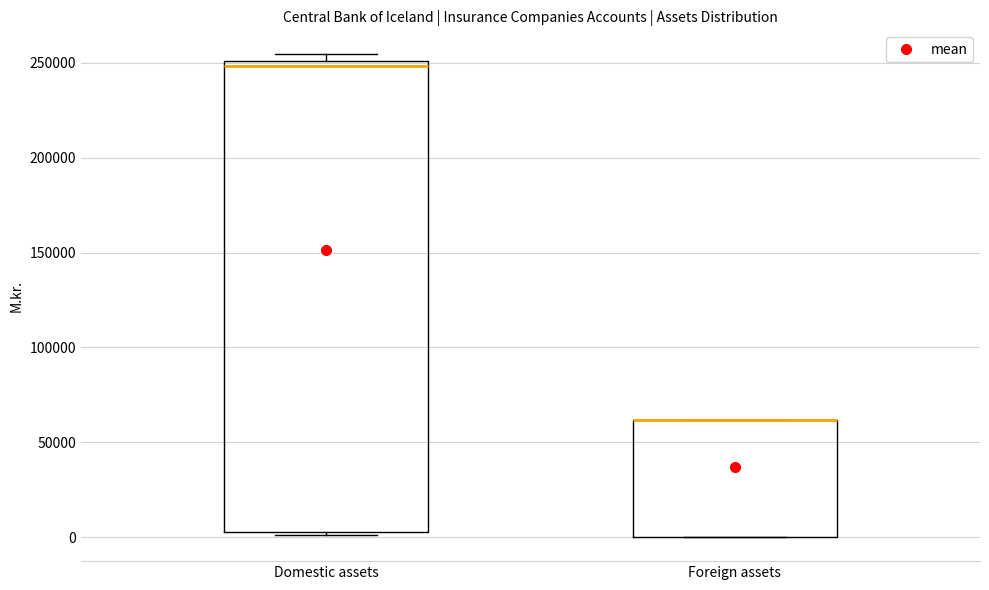

Reading left to right, read every box against the y-axis: the position of its median line, the range the box covers, and the ends of its whiskers. The values are not printed on the chart, so give them approximately, as read against the axis.

Domestic assets: median 250000 (just below the box's upper edge), box 5000 to 250000, whiskers 0 to 255000
Foreign assets: median 60000 (drawn on the box's upper edge), box 0 to 60000, whiskers 0 to 60000